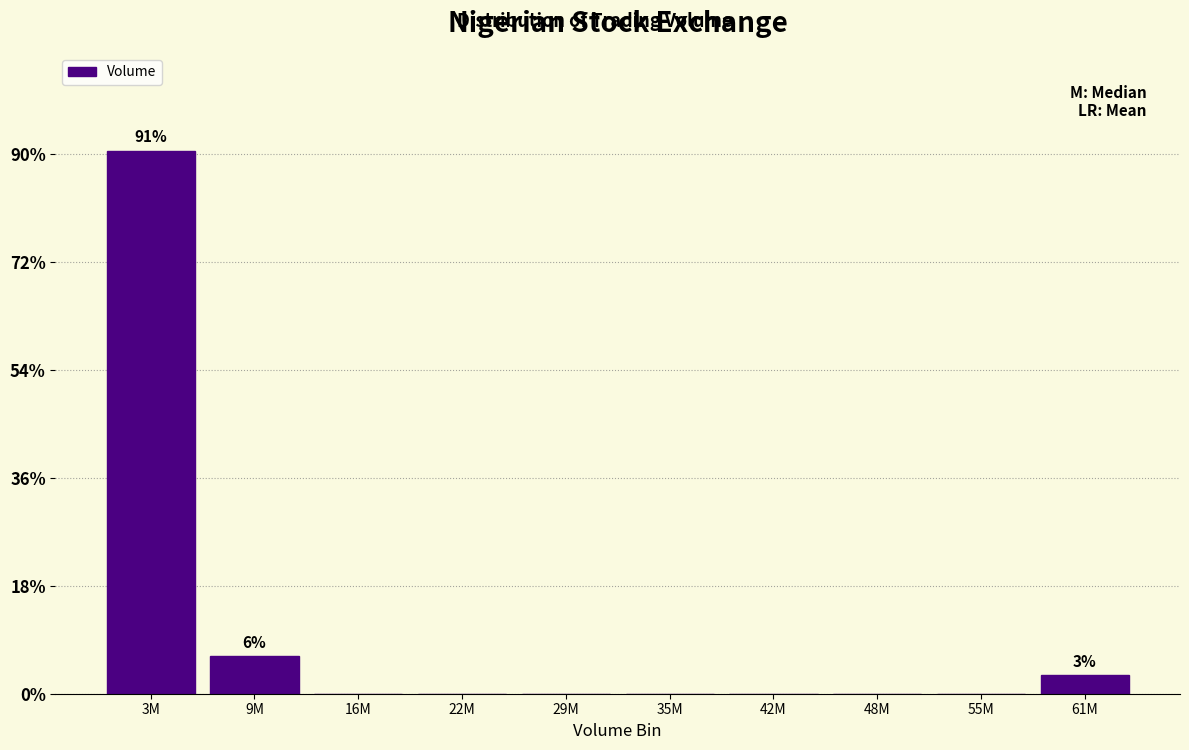

At which label is the value closest to 45?

9M